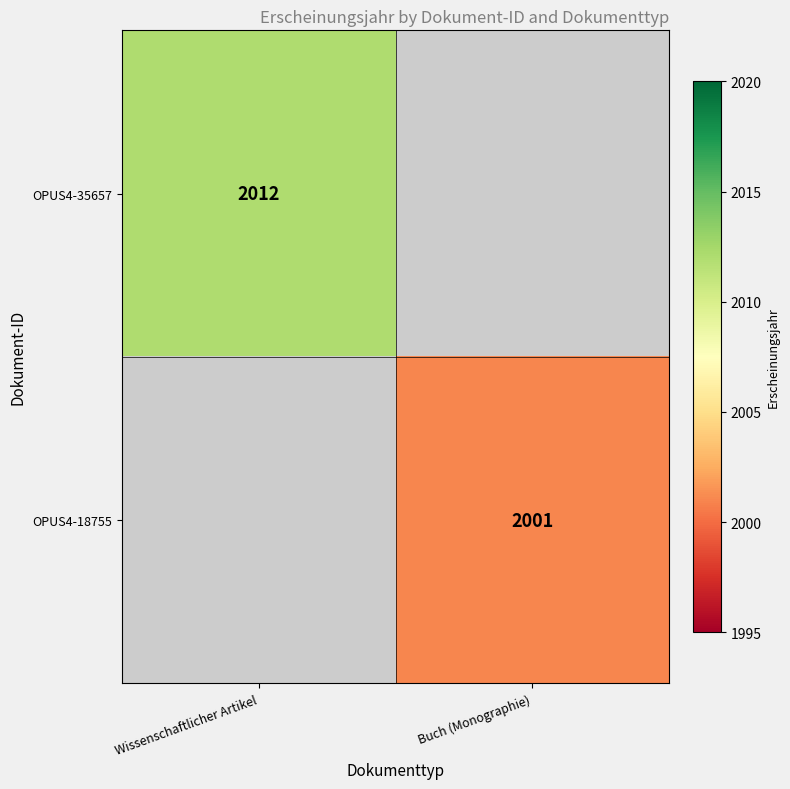

True or false: OPUS4-18755 has a value of 2001 at Buch (Monographie).

True